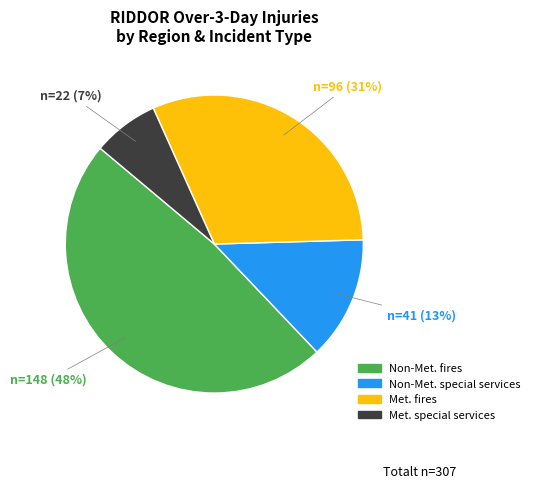

Is there a majority slice in this chart?

No